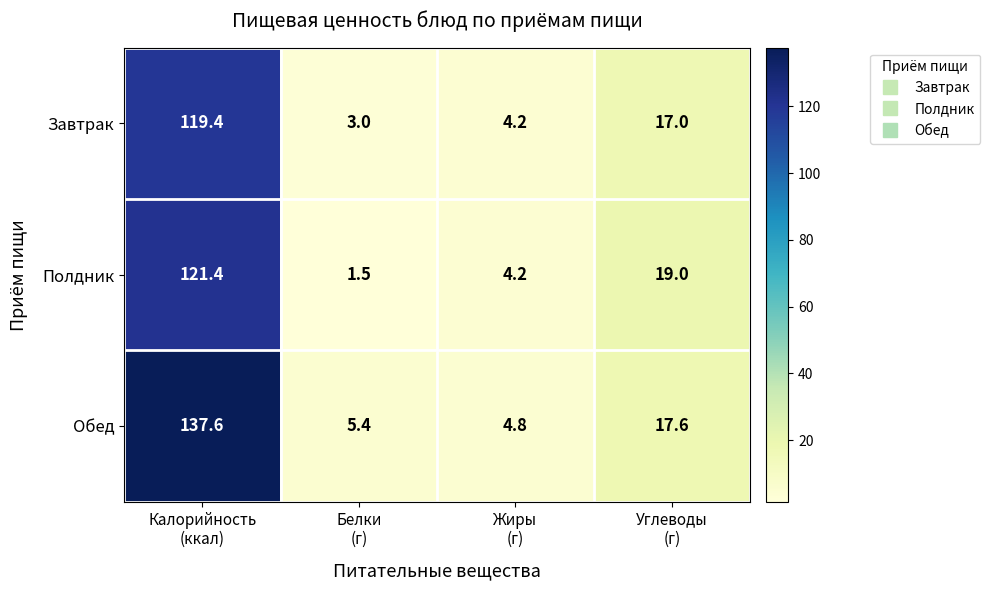

Rank the series by their maximum value, from lowest to highest.

Завтрак, Полдник, Обед